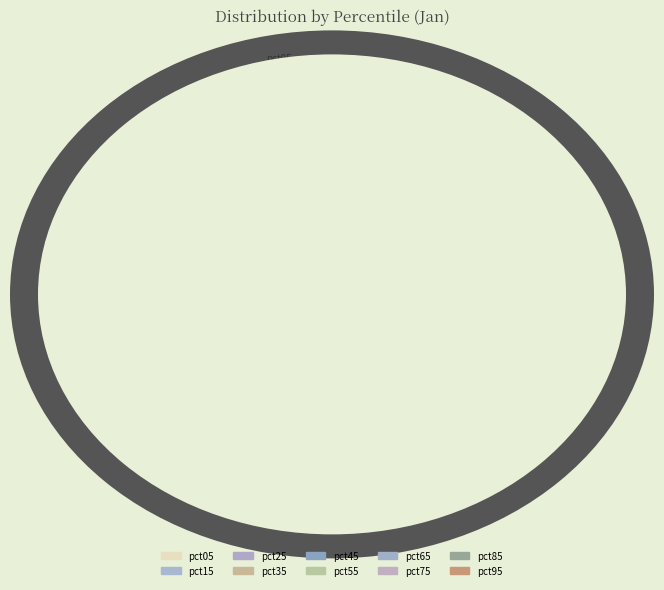

True or false: pct25 accounts for 1% of the total.

False